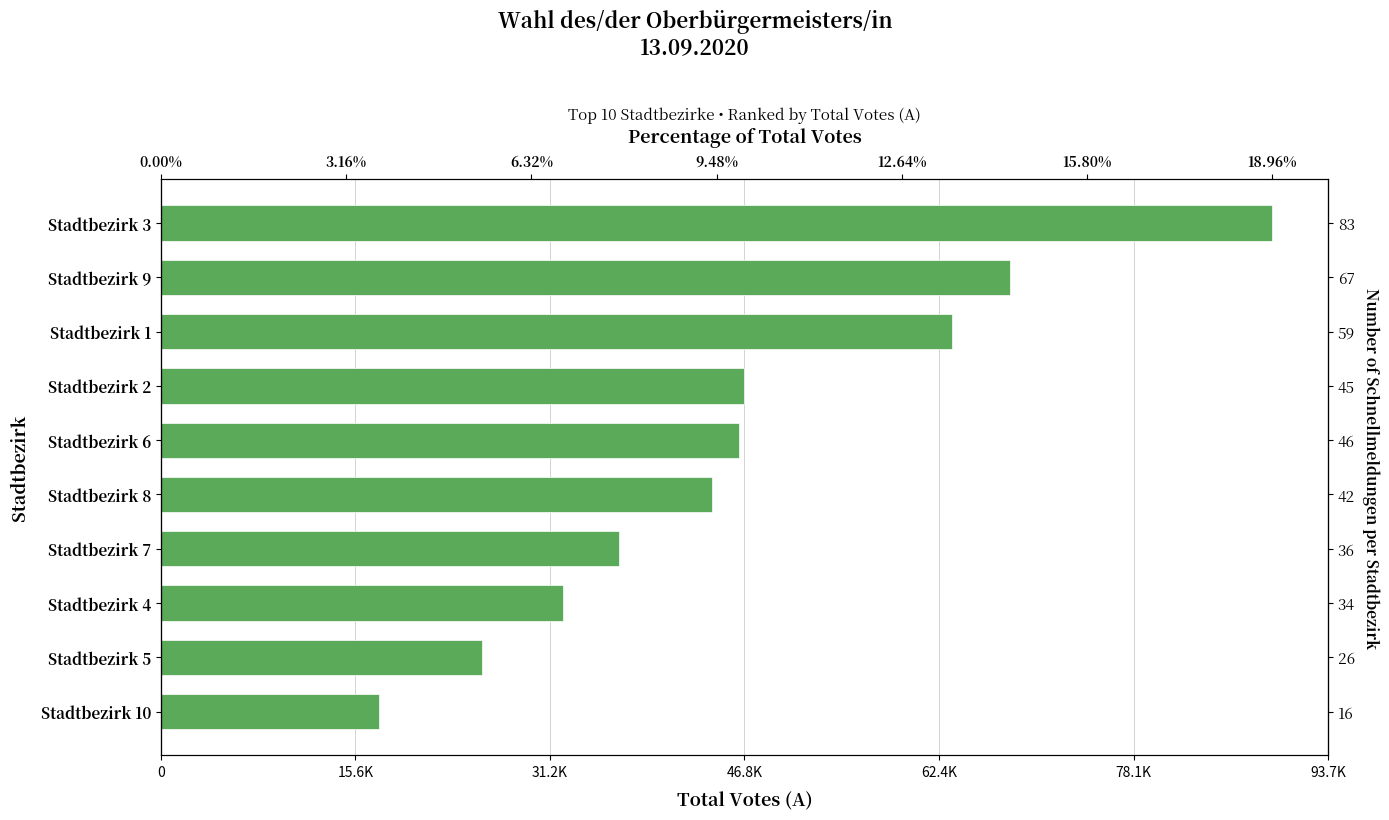

Count the number of data series in this chart.

1